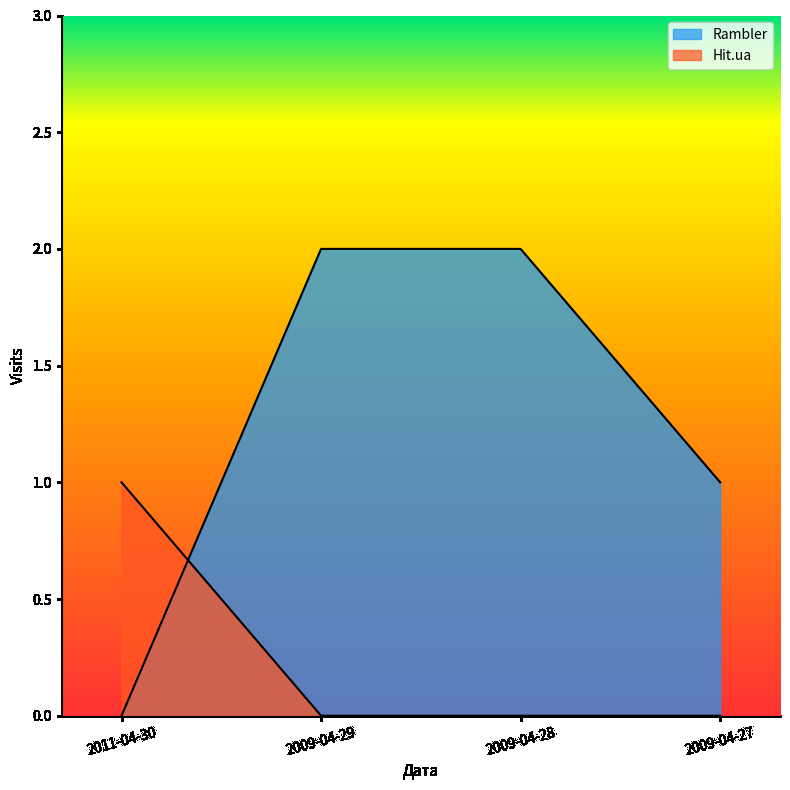

How many lines are shown in the chart?

2